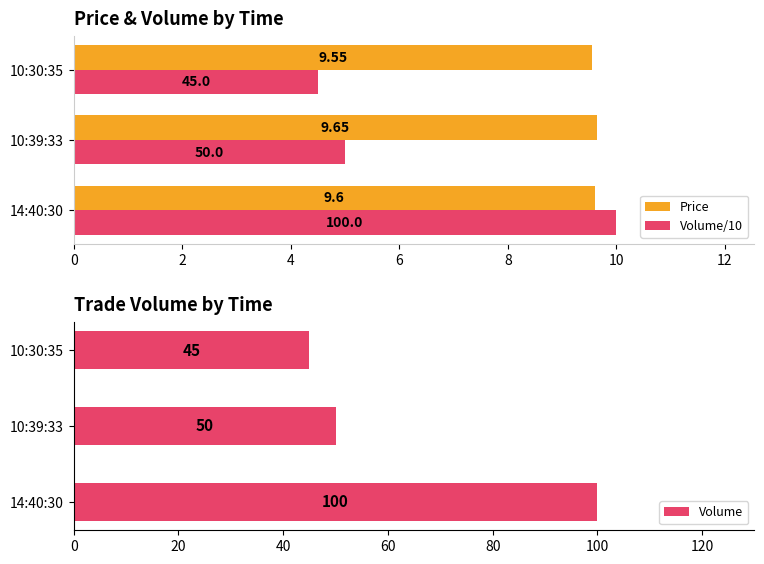

The Price series shows 4.7 at 14:40:30. True or false?

False